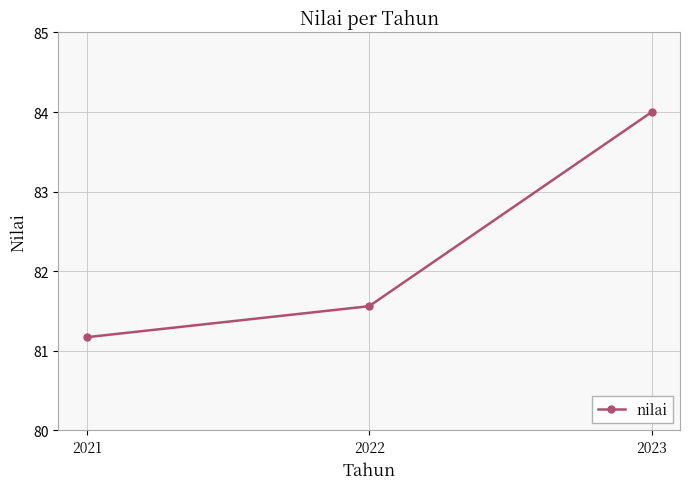

List the labels in order of value, smallest first.

2021, 2022, 2023